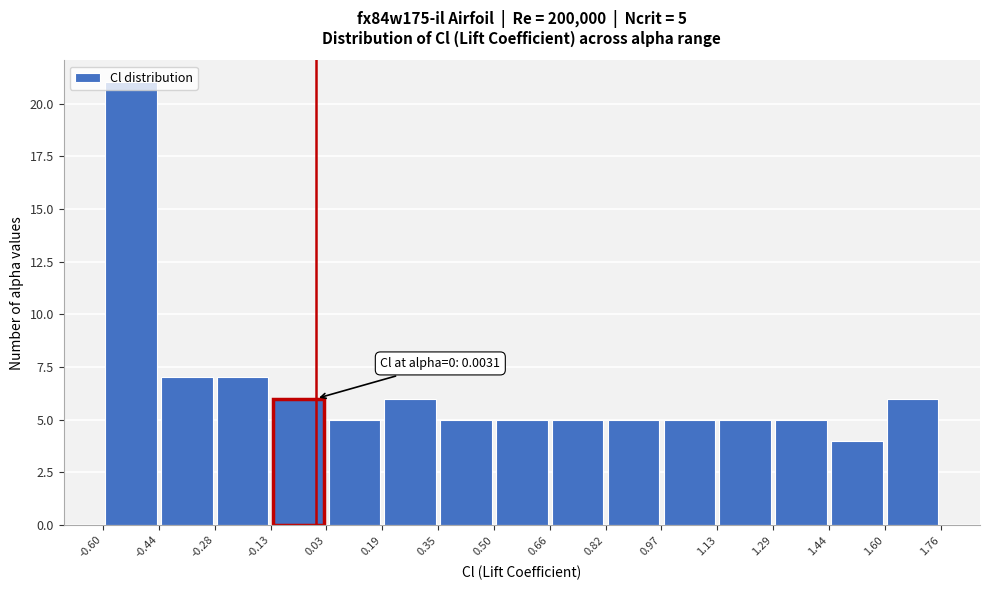

Which range on the x-axis has the tallest bar?

-0.60 to -0.44